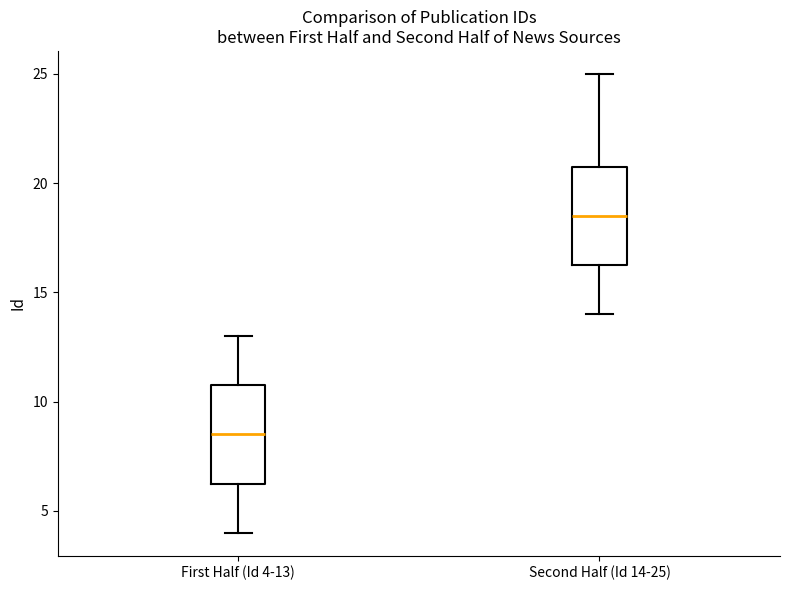

Which box's median line is the highest?

Second Half (Id 14-25)